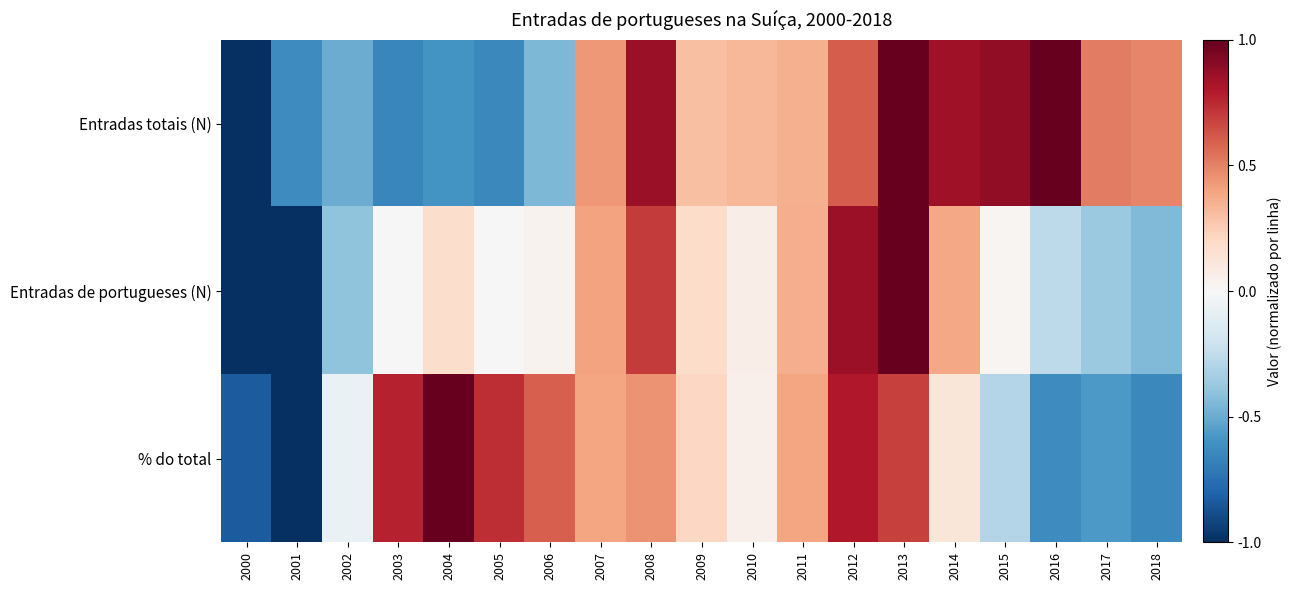

Which category has the highest value across all series?

2016